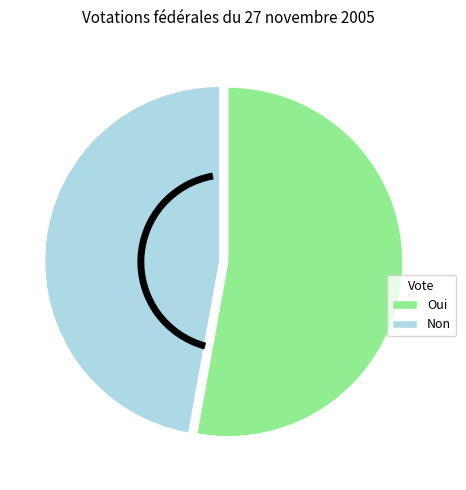

Which slice is the largest?

Oui